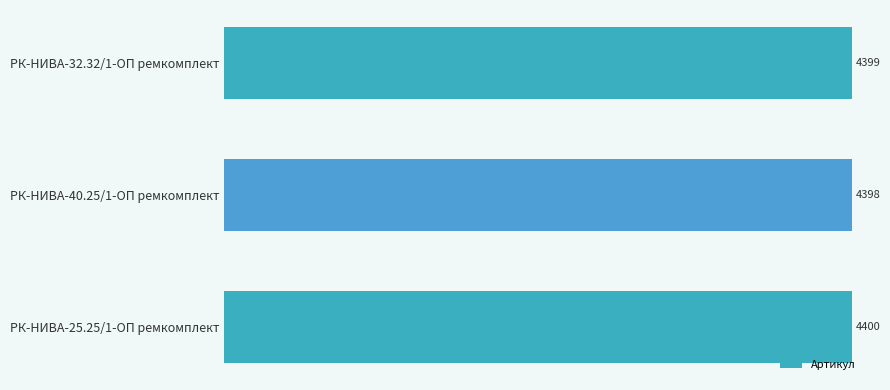

What is the greatest value displayed?

4400